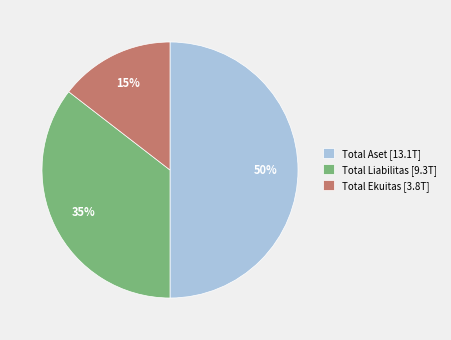

Is the sum of Total Aset [13.1T] and Total Liabilitas [9.3T] greater than half?

Yes